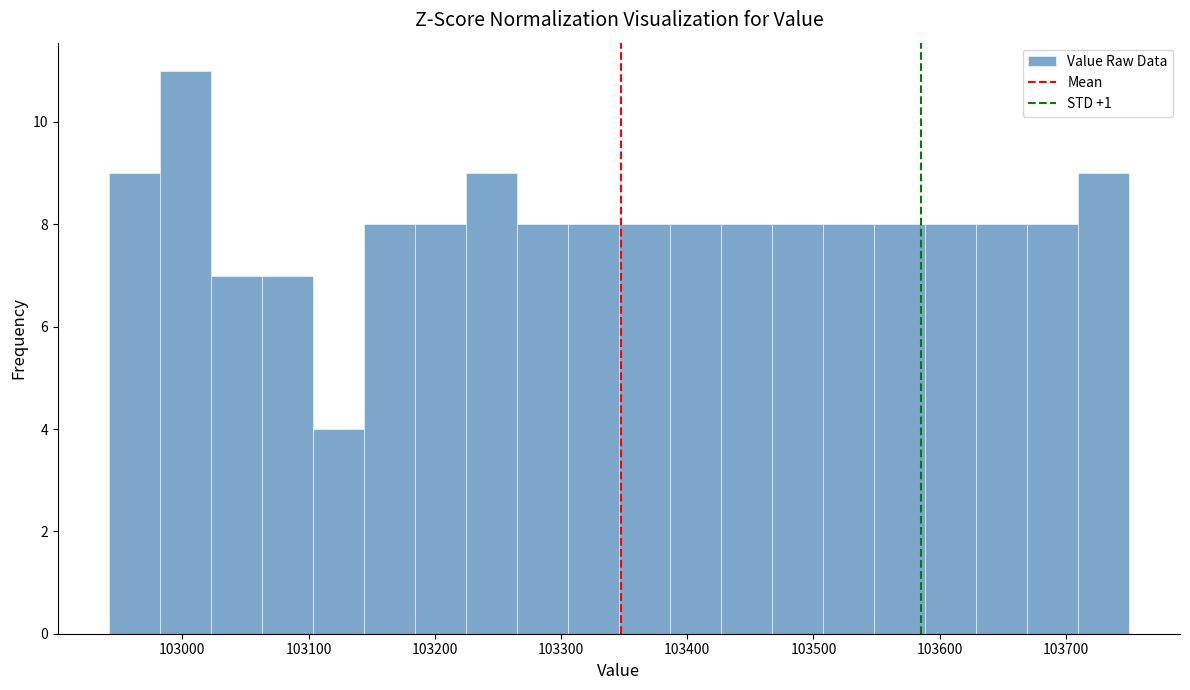

Over which range of the x-axis is the bar tallest?

102980 to 103020